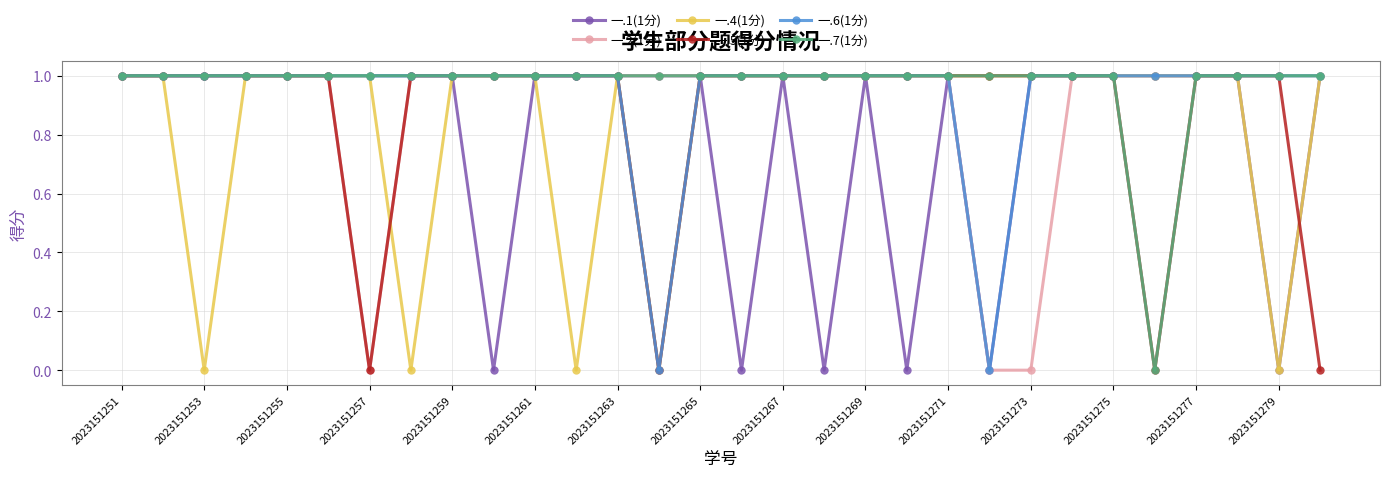

List the series in order of their overall mean, highest first.

一.7(1分), 一.6(1分), 一.2(1分), 一.5(1分), 一.4(1分), 一.1(1分)